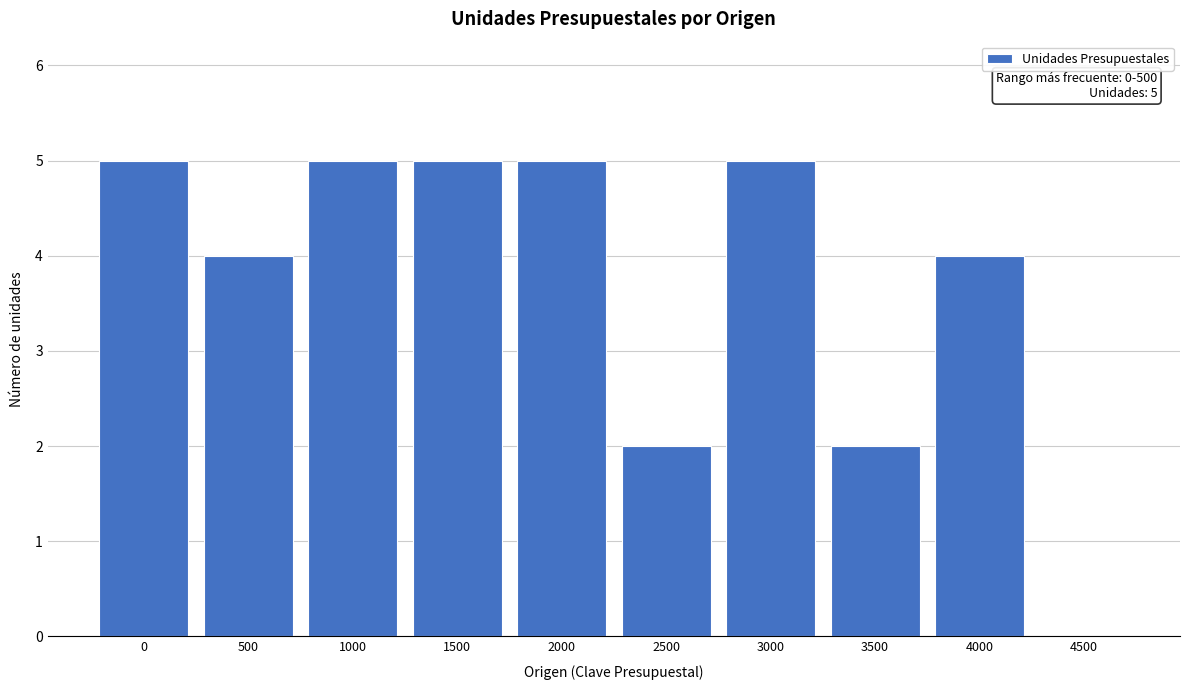

Reading left to right, list all the values displayed in this chart.

0=5	500=4	1000=5	1500=5	2000=5	2500=2	3000=5	3500=2	4000=4	4500=0